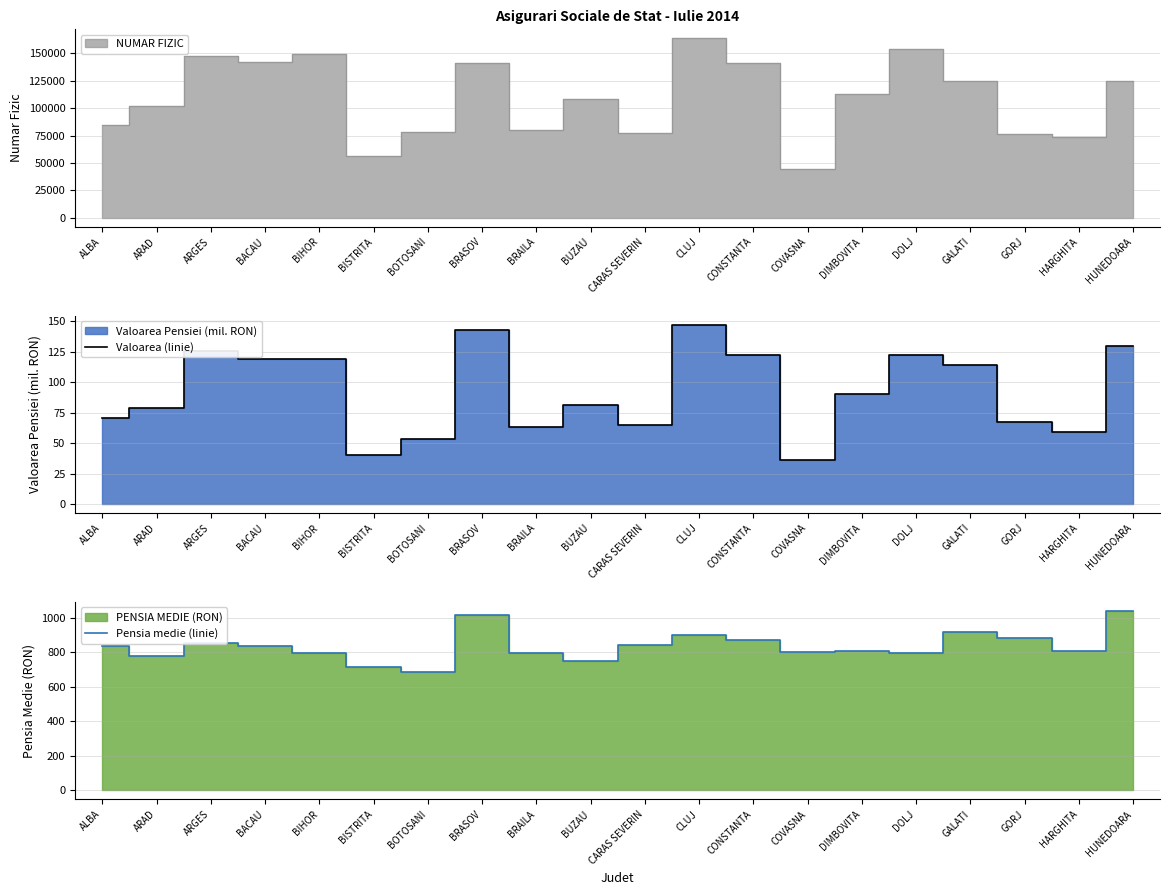

At which category does the chart reach its peak across all series?

HUNEDOARA